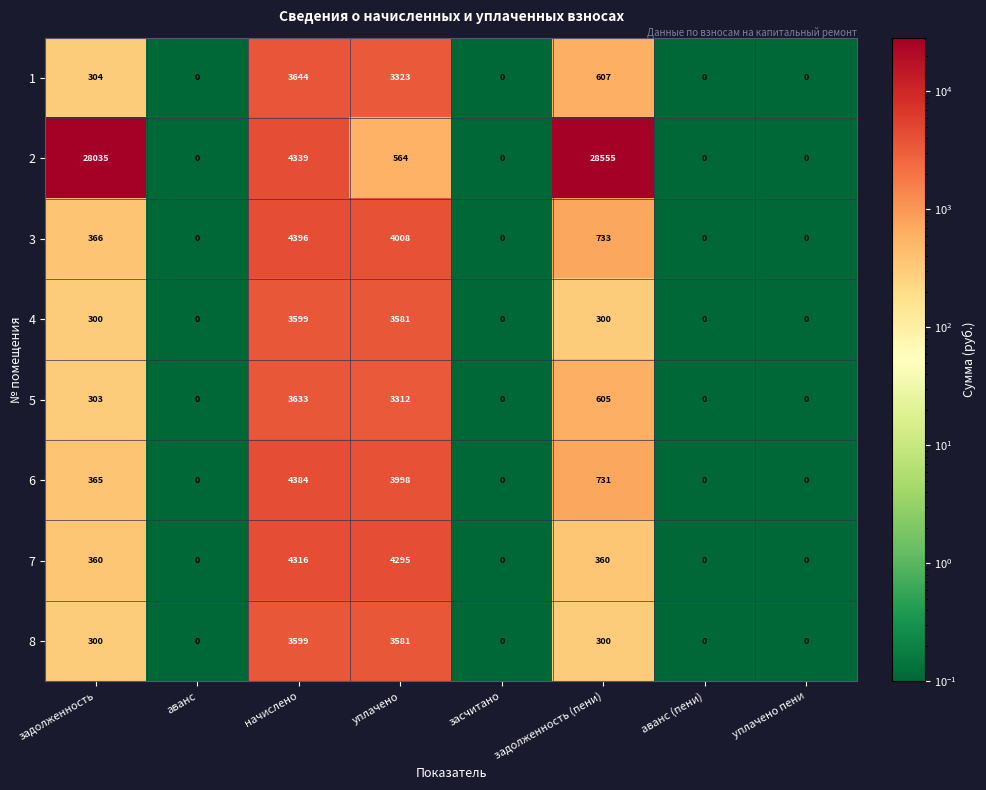

What is the spread (max minus min) of values at задолженность?

27735